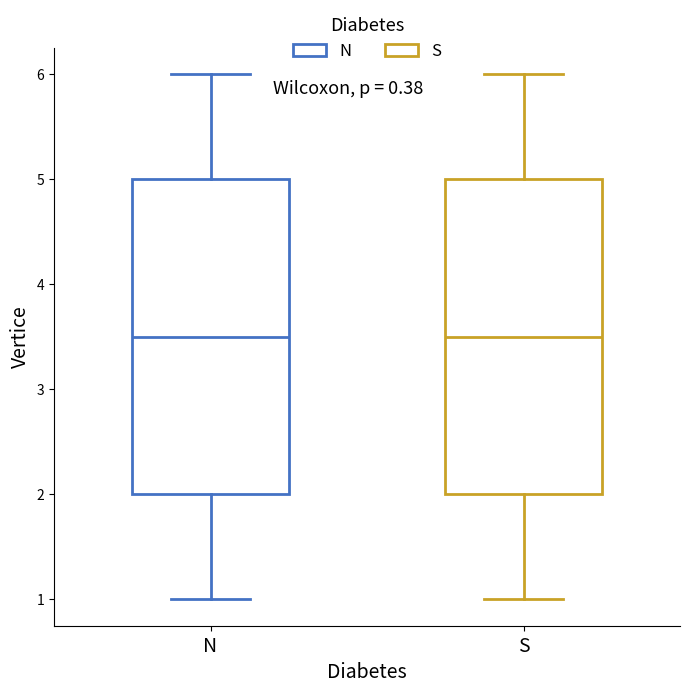

Where does the median line of the box for S sit on the y-axis? The values are not printed on the chart, so give them approximately, as read against the axis.

3.5